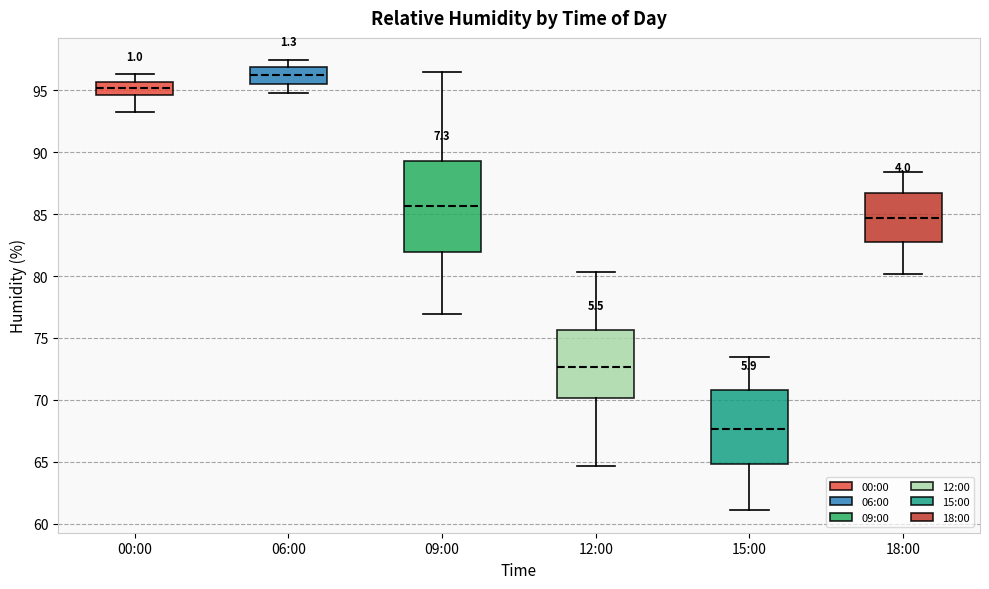

Comparing the boxes themselves (not the whiskers), which one is the tallest?

09:00